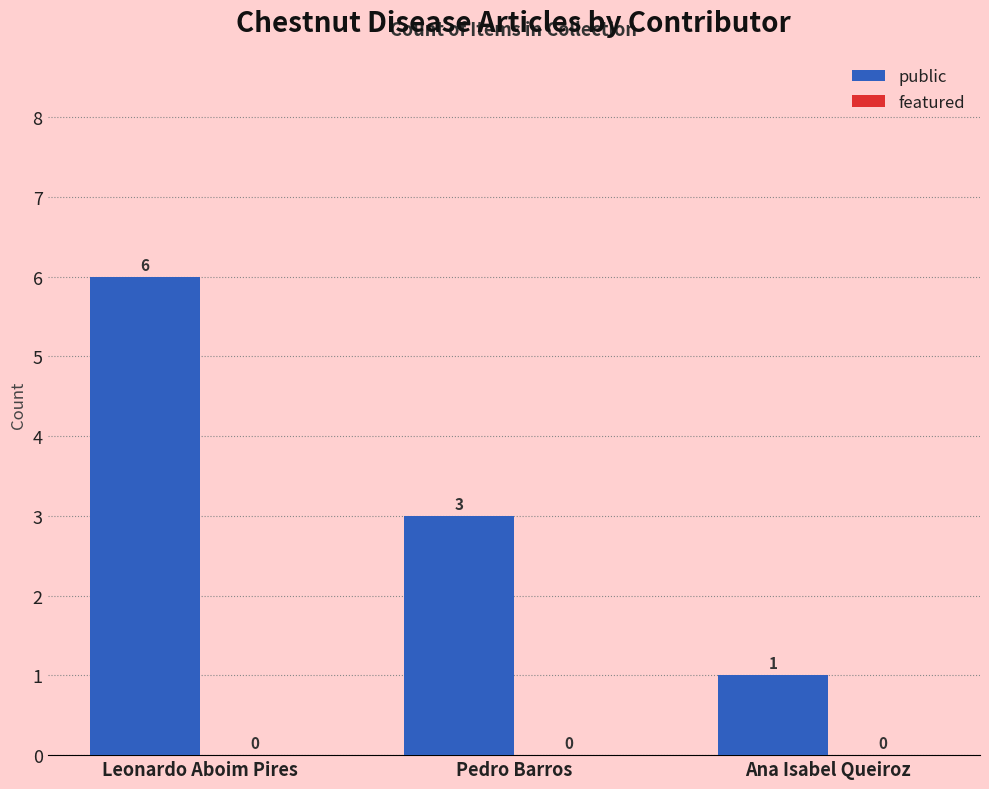

What position from the right is Ana Isabel Queiroz?

1